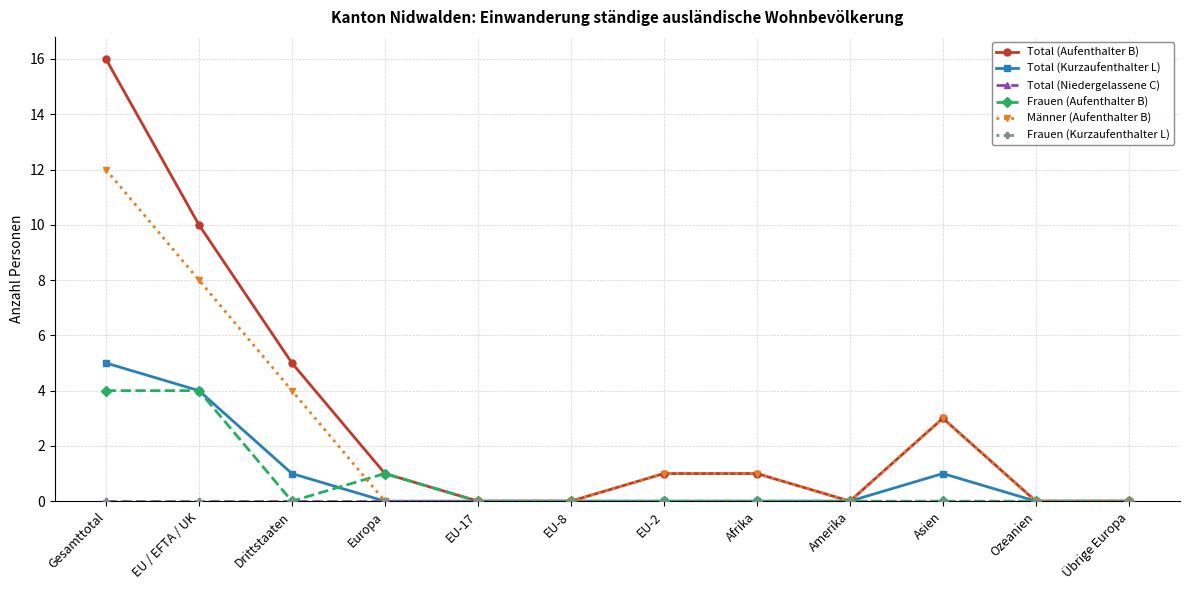

Reading left to right, transcribe all the data shown in this chart.

Total (Aufenthalter B): 16	10	5	1	0	0	1	1	0	3	0	0
Total (Kurzaufenthalter L): 5	4	1	0	0	0	0	0	0	1	0	0
Total (Niedergelassene C): 0	0	0	0	0	0	0	0	0	0	0	0
Frauen (Aufenthalter B): 4	4	0	1	0	0	0	0	0	0	0	0
Männer (Aufenthalter B): 12	8	4	0	0	0	1	1	0	3	0	0
Frauen (Kurzaufenthalter L): 0	0	0	0	0	0	0	0	0	0	0	0